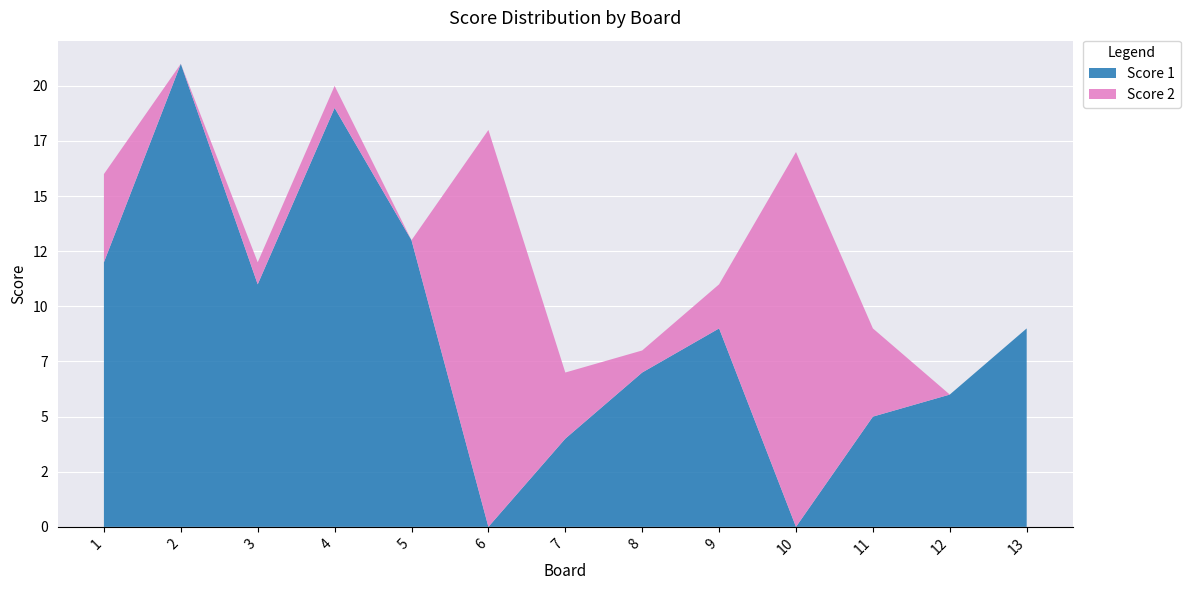

Reading left to right, what are all the values shown in this chart?

Score 1: 12	21	11	19	13	0	4	7	9	0	5	6	9
Score 2: 4	0	1	1	0	18	3	1	2	17	4	0	0